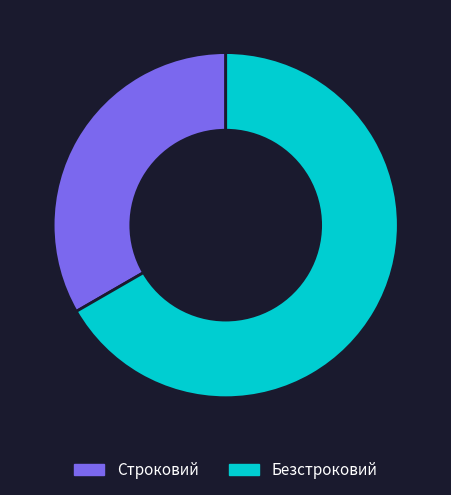

Is there any slice that represents more than half of the pie?

Yes